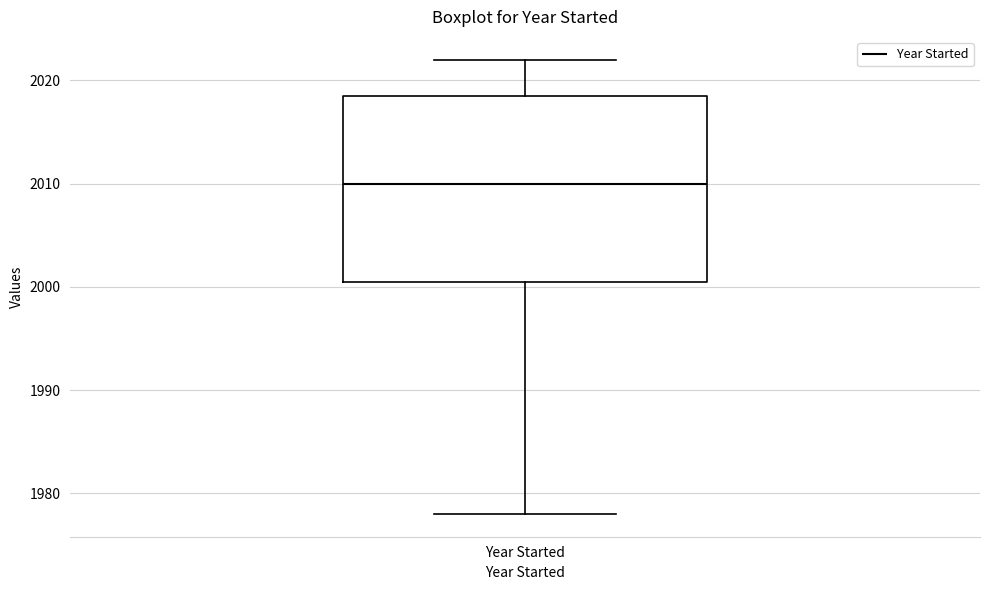

Where is the upper edge of the box for Year Started on the y-axis? The values are not printed on the chart, so give them approximately, as read against the axis.

2019